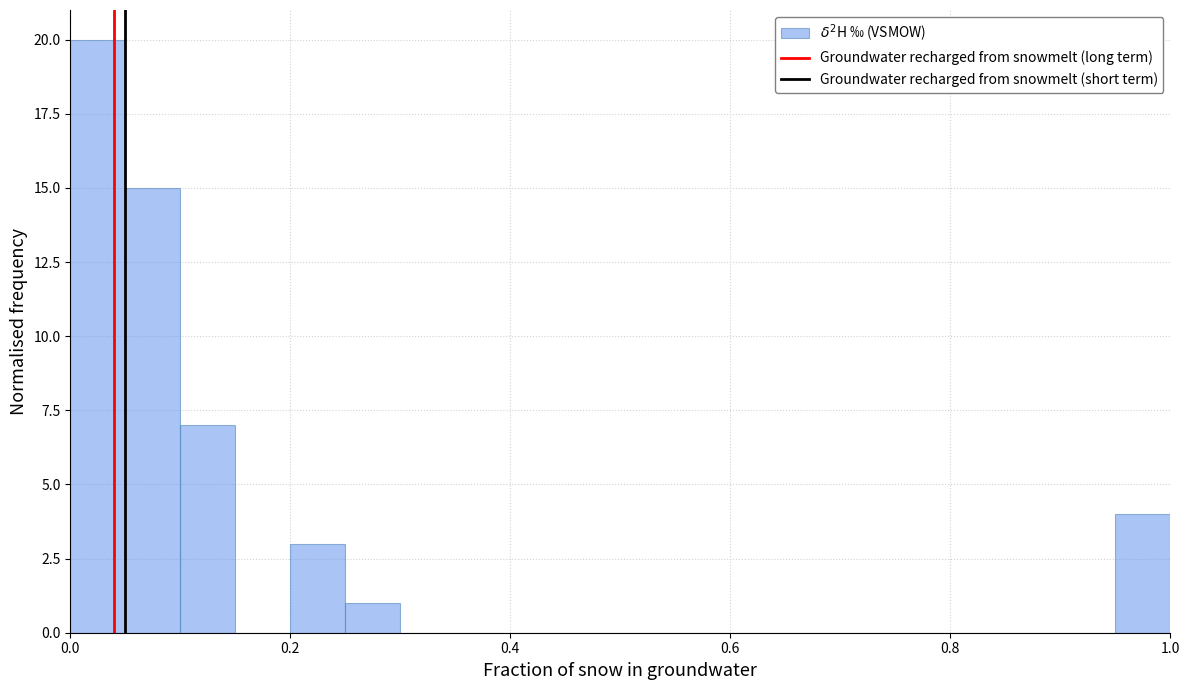

Read against the x-axis, roughly where is the centre of the tallest bar?

0.02